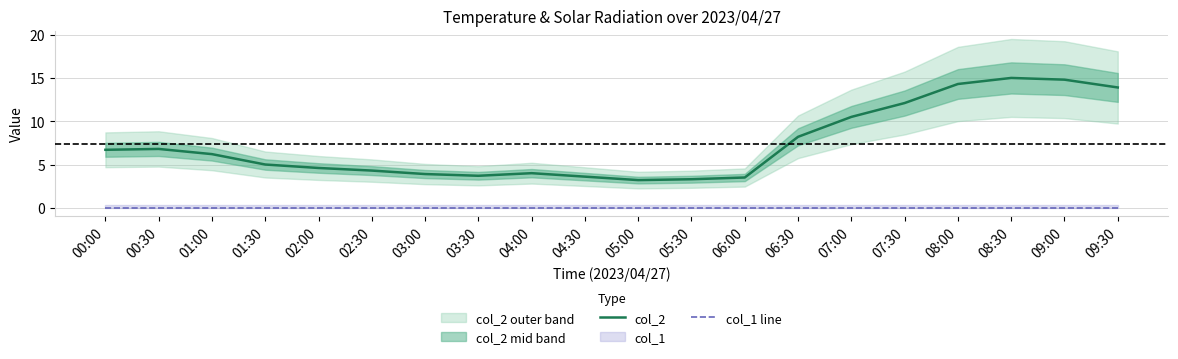

Reading right to left, transcribe all the data shown in this chart.

col_2: 09:30=13.9	09:00=14.8	08:30=15.0	08:00=14.3	07:30=12.1	07:00=10.5	06:30=8.2	06:00=3.5	05:30=3.3	05:00=3.2	04:30=3.6	04:00=4.0	03:30=3.7	03:00=3.9	02:30=4.3	02:00=4.6	01:30=5.0	01:00=6.2	00:30=6.8	00:00=6.7
col_1 line: 09:30=0.0	09:00=0.0	08:30=0.0	08:00=0.0	07:30=0.0	07:00=0.0	06:30=0.0	06:00=0.0	05:30=0.0	05:00=0.0	04:30=0.0	04:00=0.0	03:30=0.0	03:00=0.0	02:30=0.0	02:00=0.0	01:30=0.0	01:00=0.0	00:30=0.0	00:00=0.0